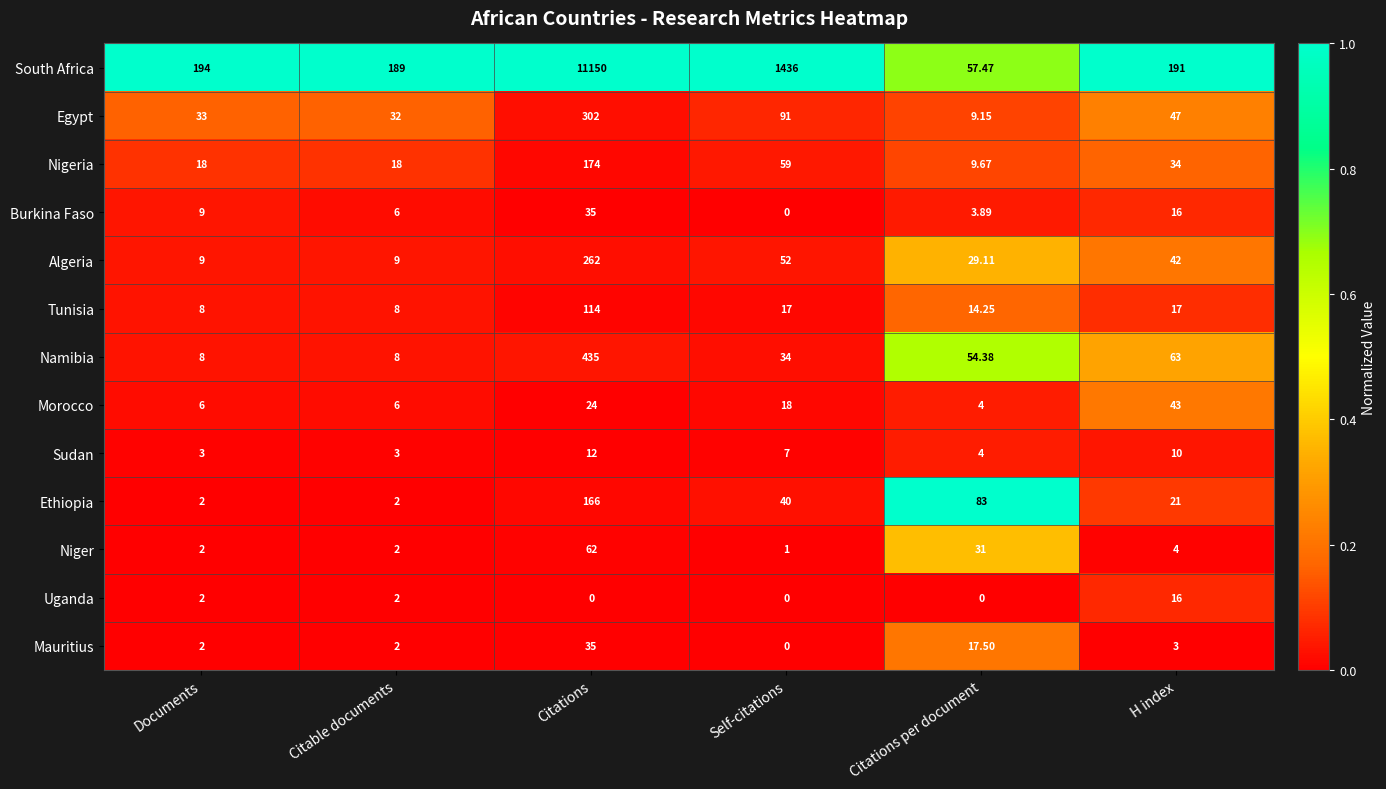

List the labels in order of South Africa value, smallest first.

Citations per document, Citable documents, H index, Documents, Self-citations, Citations